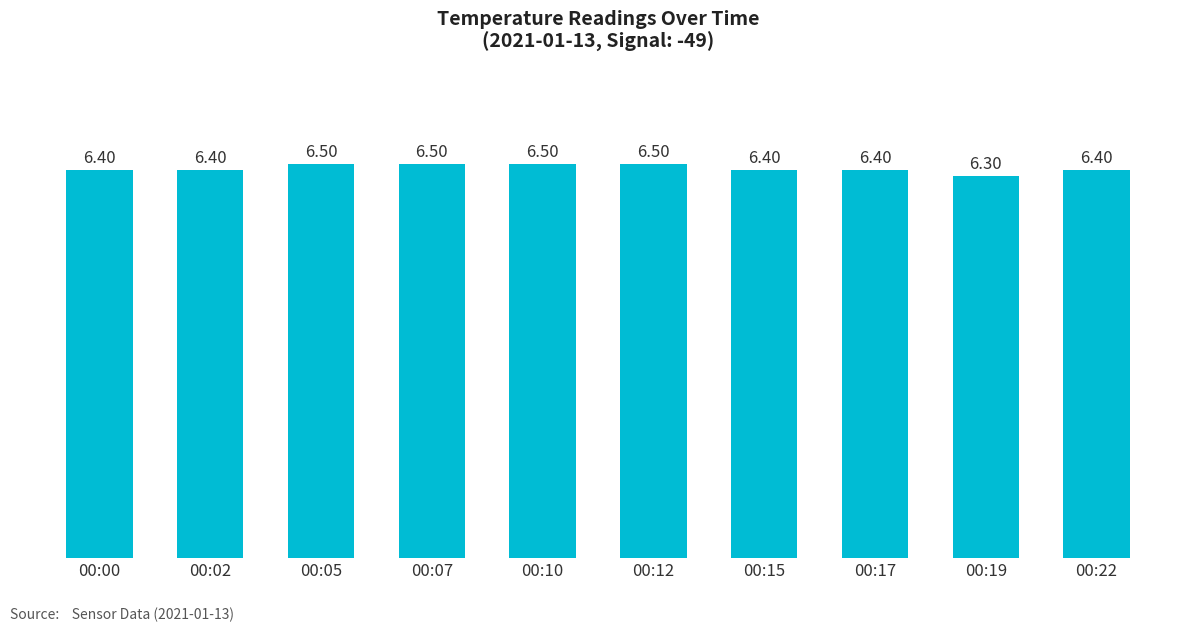

What is the sum of the values at 00:19 and 00:07?

12.8